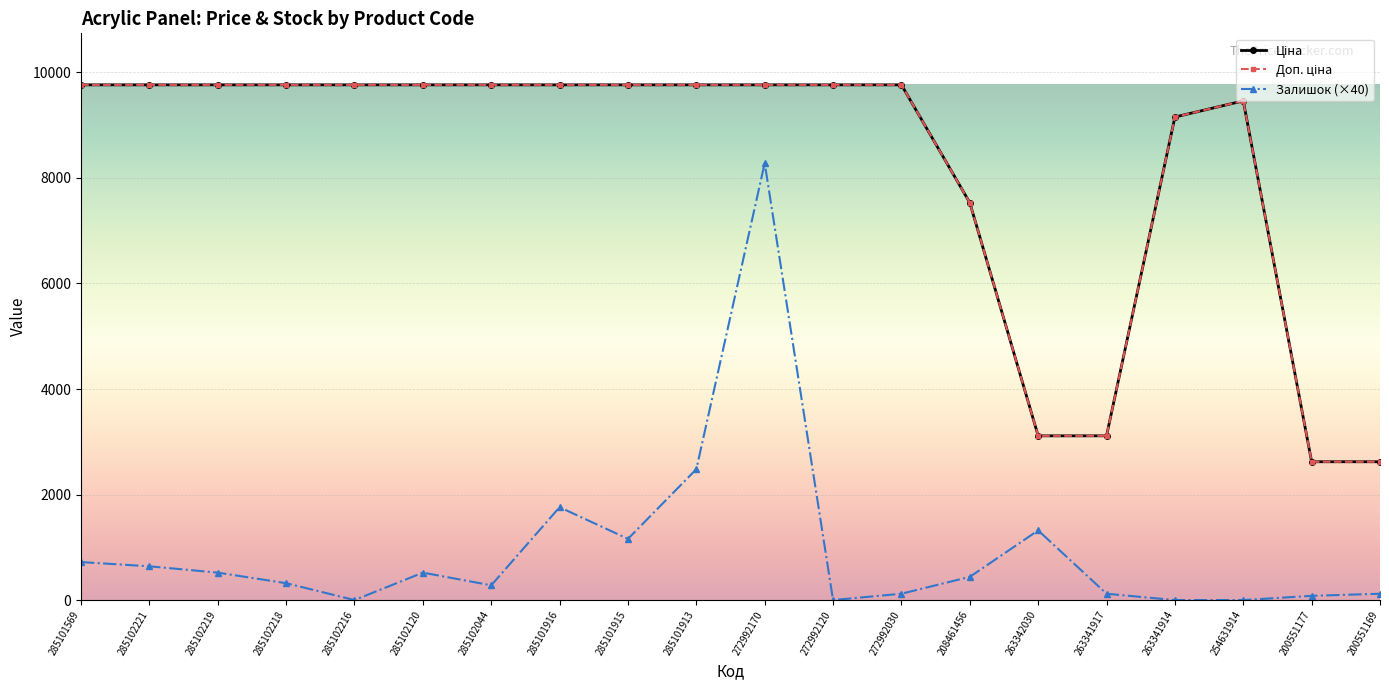

What is the spread (max minus min) of values at 263341914?

9154.5